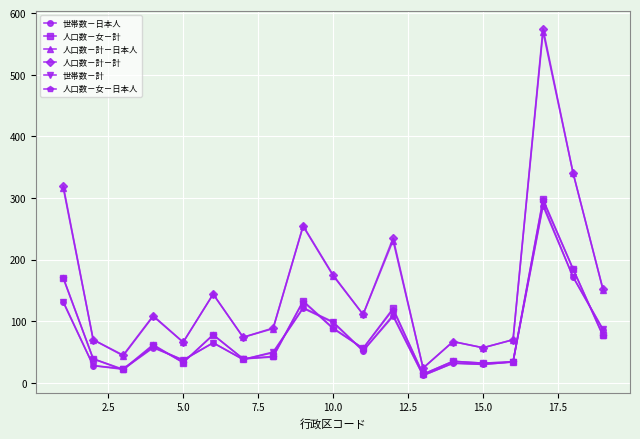

What is the value of the 人口数－女－日本人 point at the 2nd from the left?

39